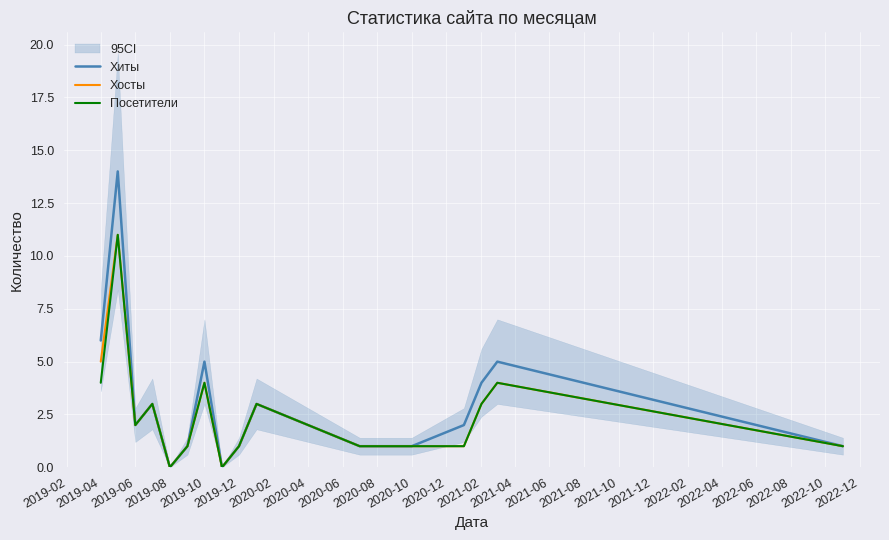

At how many categories does at least one series exceed 0?

16